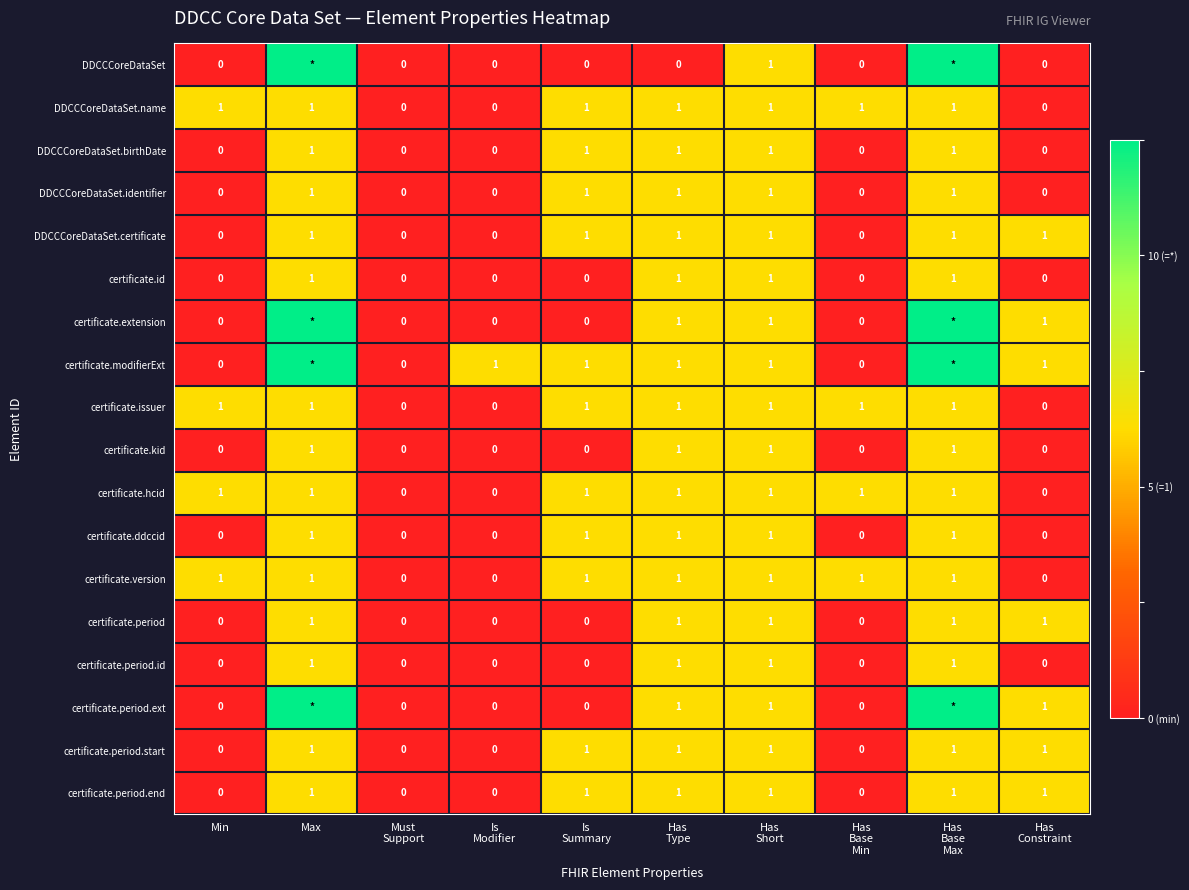

Is it true that certificate.period.start equals 8 at Max?

False